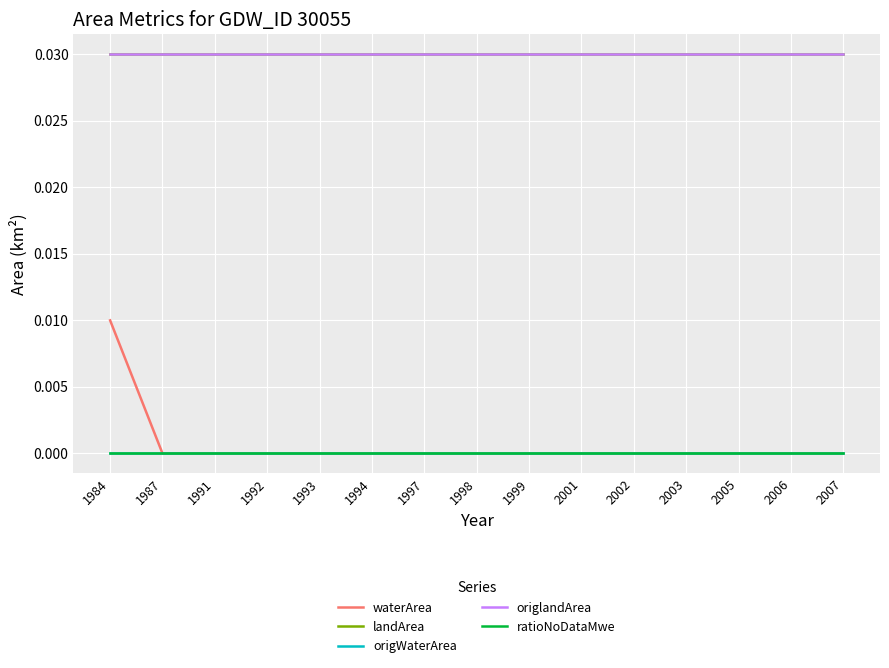

Reading left to right, what are all the values shown in this chart?

waterArea: 1984=0.0	1987=0.0	1991=0.0	1992=0.0	1993=0.0	1994=0.0	1997=0.0	1998=0.0	1999=0.0	2001=0.0	2002=0.0	2003=0.0	2005=0.0	2006=0.0	2007=0.0
landArea: 1984=0.0	1987=0.0	1991=0.0	1992=0.0	1993=0.0	1994=0.0	1997=0.0	1998=0.0	1999=0.0	2001=0.0	2002=0.0	2003=0.0	2005=0.0	2006=0.0	2007=0.0
origWaterArea: 1984=0.0	1987=0.0	1991=0.0	1992=0.0	1993=0.0	1994=0.0	1997=0.0	1998=0.0	1999=0.0	2001=0.0	2002=0.0	2003=0.0	2005=0.0	2006=0.0	2007=0.0
origlandArea: 1984=0.0	1987=0.0	1991=0.0	1992=0.0	1993=0.0	1994=0.0	1997=0.0	1998=0.0	1999=0.0	2001=0.0	2002=0.0	2003=0.0	2005=0.0	2006=0.0	2007=0.0
ratioNoDataMwe: 1984=0.0	1987=0.0	1991=0.0	1992=0.0	1993=0.0	1994=0.0	1997=0.0	1998=0.0	1999=0.0	2001=0.0	2002=0.0	2003=0.0	2005=0.0	2006=0.0	2007=0.0